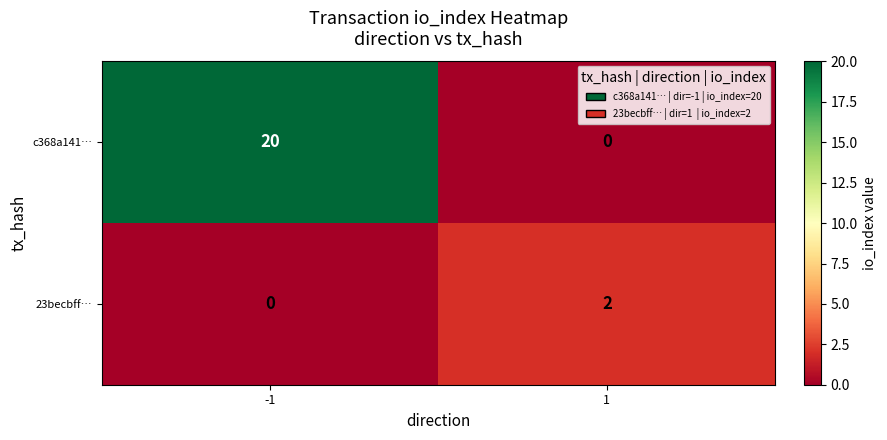

List the series in order of their overall mean, lowest first.

23becbff…, c368a141…